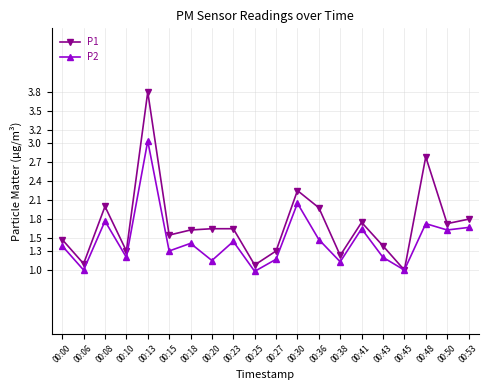

List the series in order of their peak value, lowest first.

P2, P1